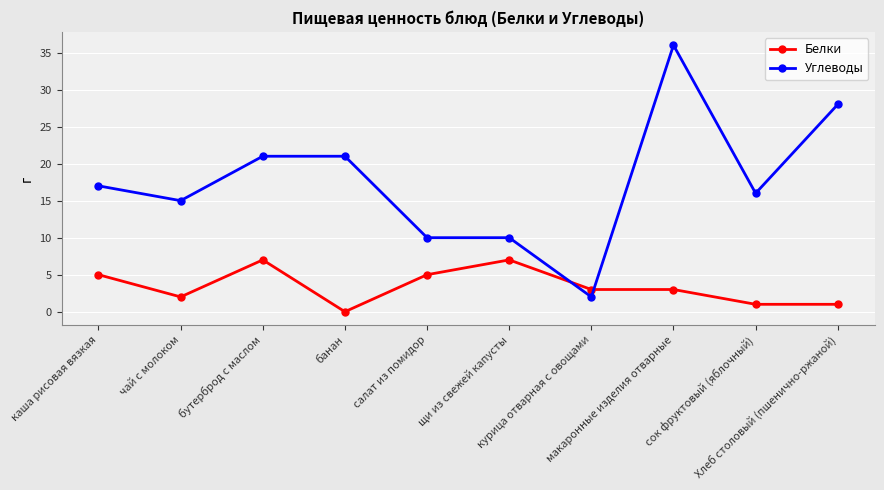

Rank the series at банан from lowest to highest value.

Белки, Углеводы